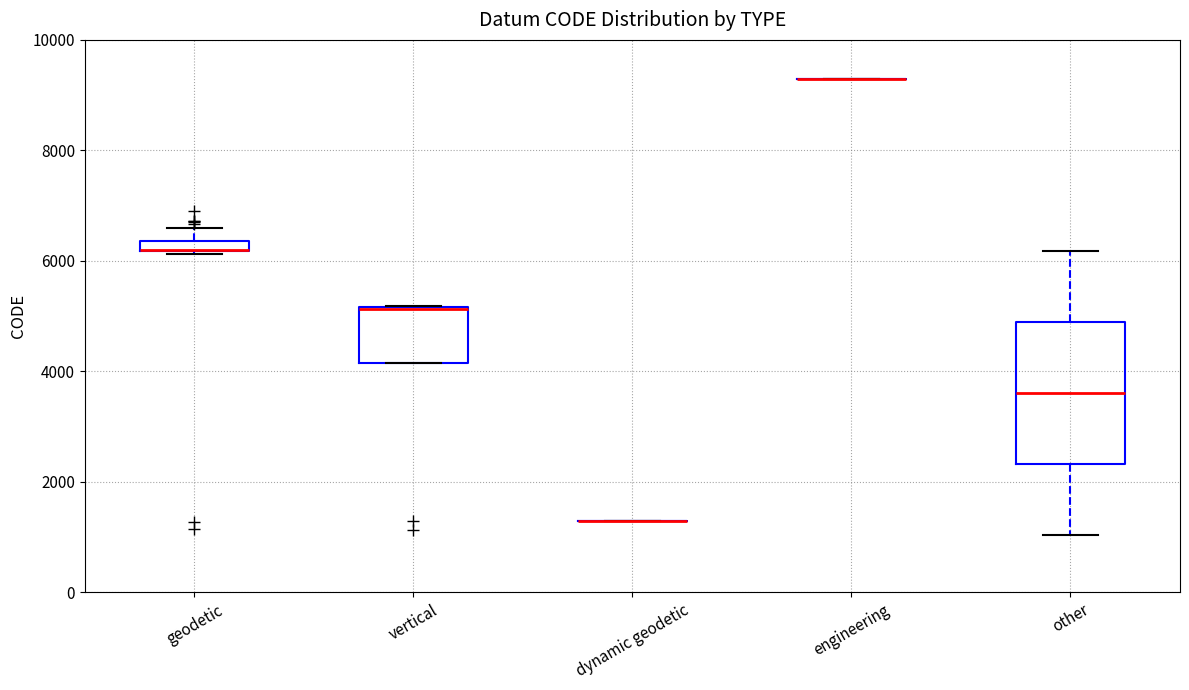

Which box is the tallest, from its lower edge to its upper edge?

other